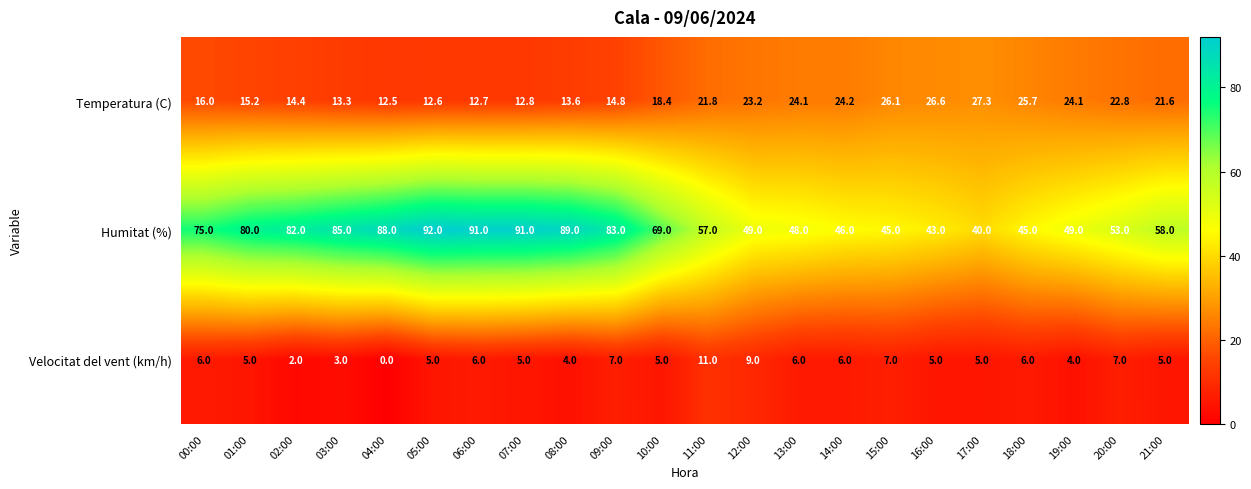

How many data points in Velocitat del vent (km/h) are less than 5?

5